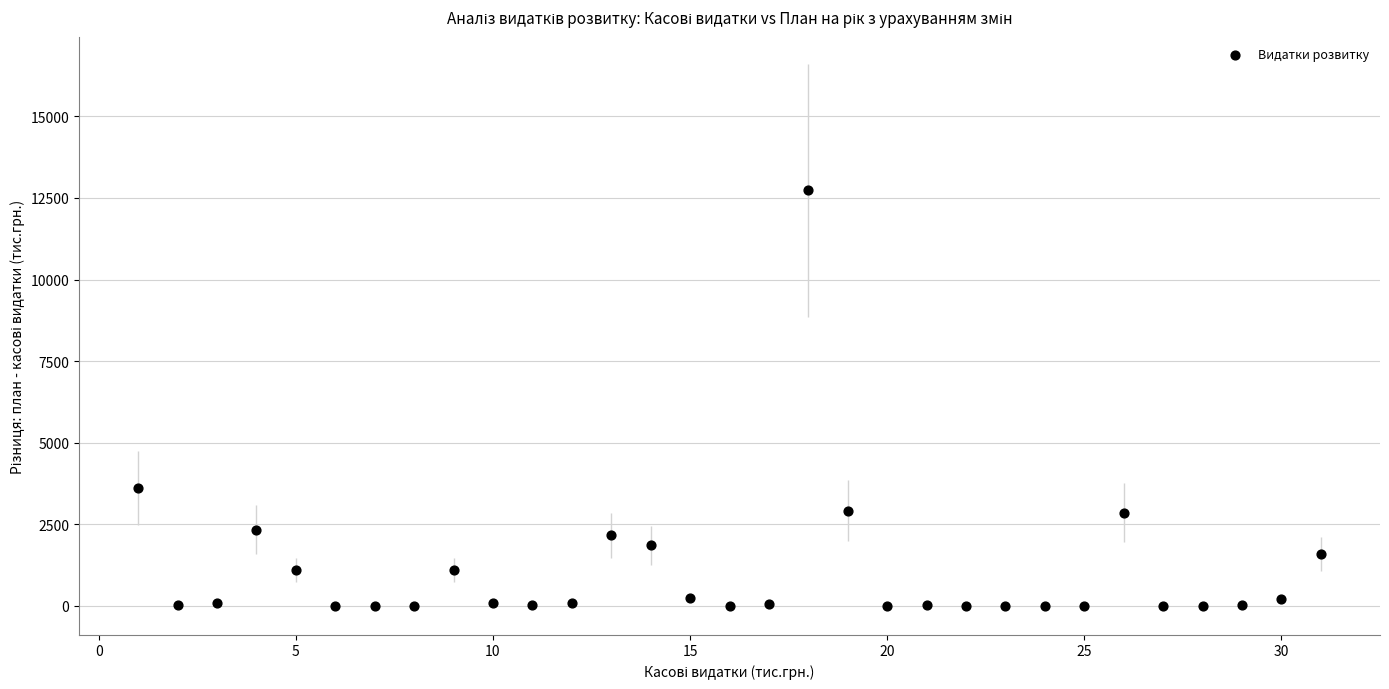

What is the range of X values (max minus min)?

30.0